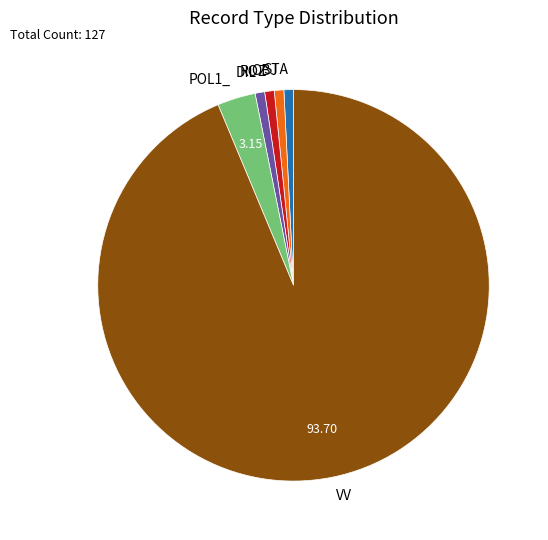

What is the ratio of the value at POL1_ to the value at ROZ?

4.0